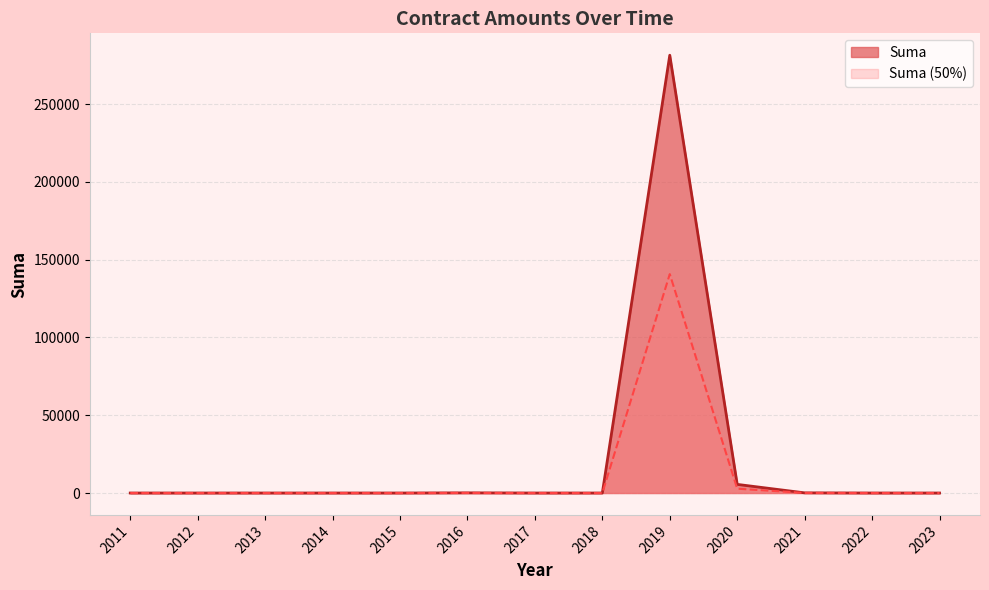

Which category has the lowest value across all series?

2011